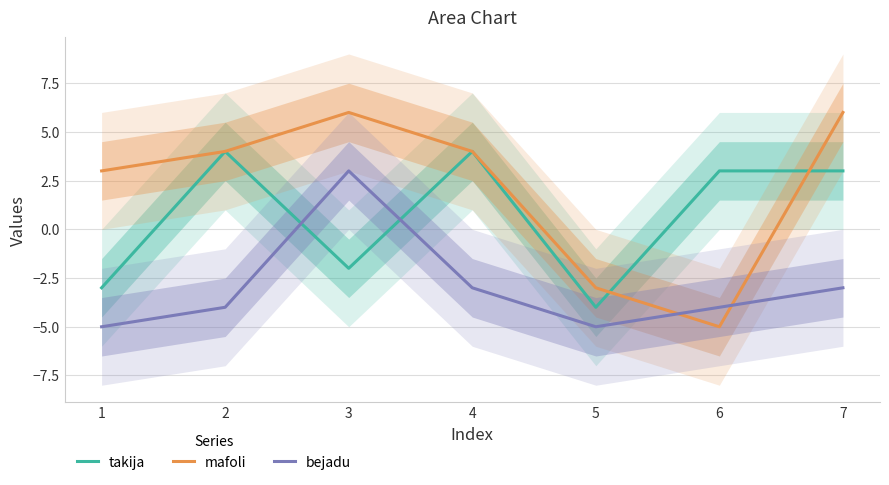

True or false: takija has a value of 3 at 7.

True